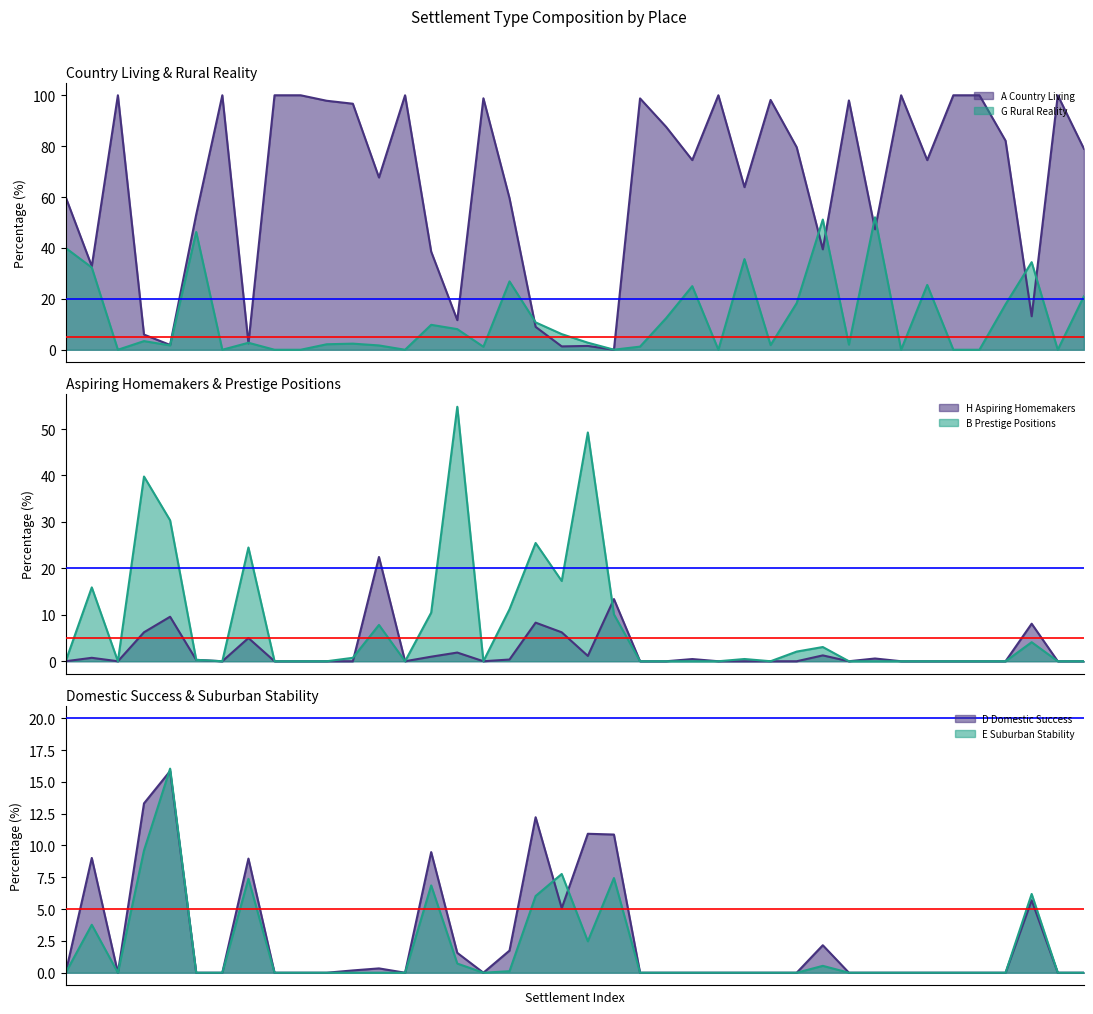

Where do G Rural Reality and E Suburban Stability first cross each other?

Corfe Mullen and Cranborne